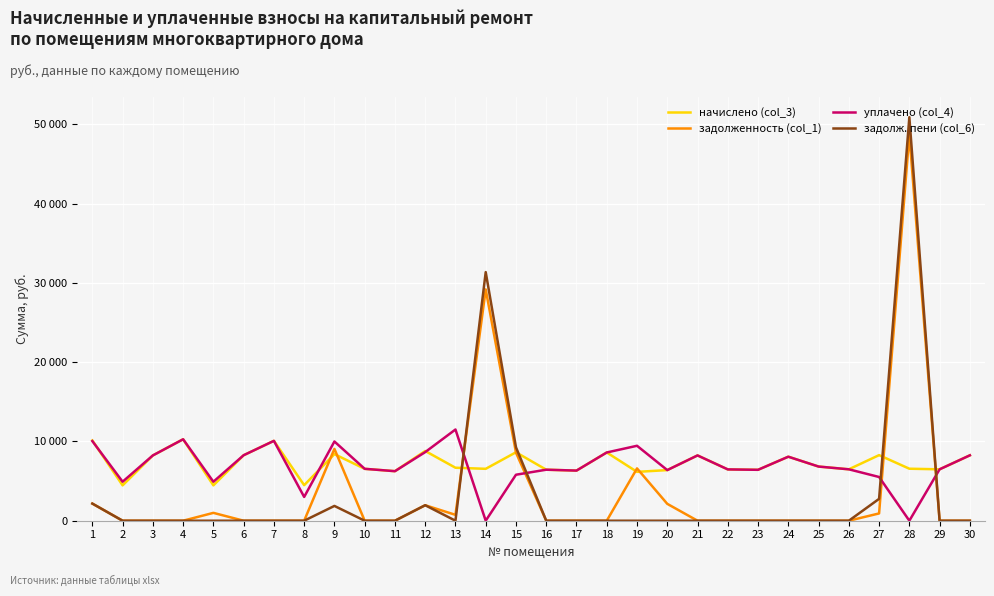

Reading right to left, extract all data points from this chart.

начислено (col_3): 8246.9	6483.2	6557.8	8271.7	6483.2	6831.0	8073.0	6421.3	6470.8	8234.5	6383.9	6160.3	8607.1	6321.8	6433.6	8632.1	6545.3	6682.0	8793.4	6247.3	6545.3	8395.9	4483.6	10072.6	8259.3	4458.8	10271.3	8234.6	4458.8	10122.3
задолженность (col_1): 0.0	0.0	48702.7	919.1	0.0	0.0	0.0	0.0	0.0	0.0	2128.0	6596.8	0.0	0.0	0.0	8584.7	29169.5	742.4	1954.1	0.0	0.0	9058.4	0.0	0.0	0.0	990.8	0.0	0.0	0.0	2161.1
уплачено (col_4): 8246.9	6483.2	0.0	5514.5	6483.2	6831.0	8073.0	6421.3	6470.8	8234.5	6383.9	9450.2	8607.1	6321.8	6433.6	5800.0	0.0	11502.4	8651.8	6247.3	6545.4	9991.3	2999.1	10072.6	8259.3	4916.3	10271.3	8234.6	4918.3	10040.8
задолж. пени (col_6): 0.0	0.0	50888.6	2757.2	0.0	0.0	0.0	0.0	0.0	0.0	0.0	0.0	0.0	0.0	0.0	9262.0	31351.2	0.0	1954.1	0.0	0.0	1865.8	0.0	0.0	0.0	0.0	0.0	0.0	0.0	2161.1